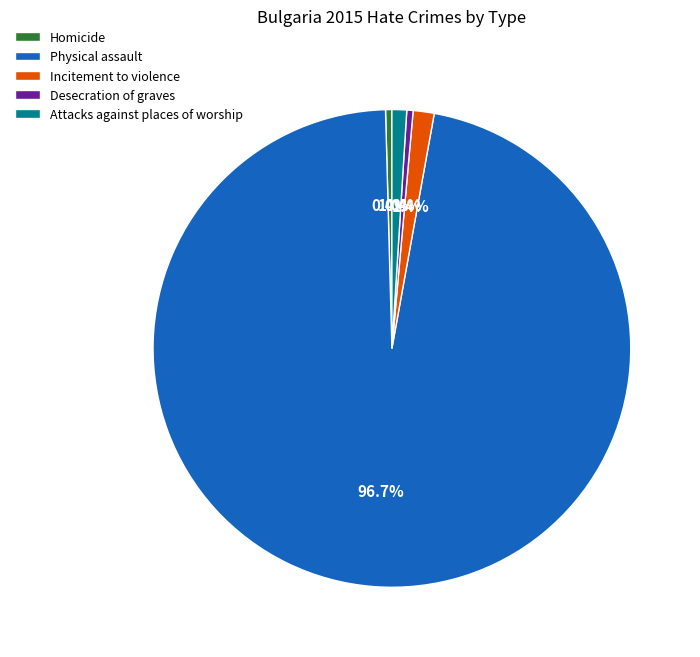

What percentage is the Incitement to violence slice, to the nearest percent?

1%